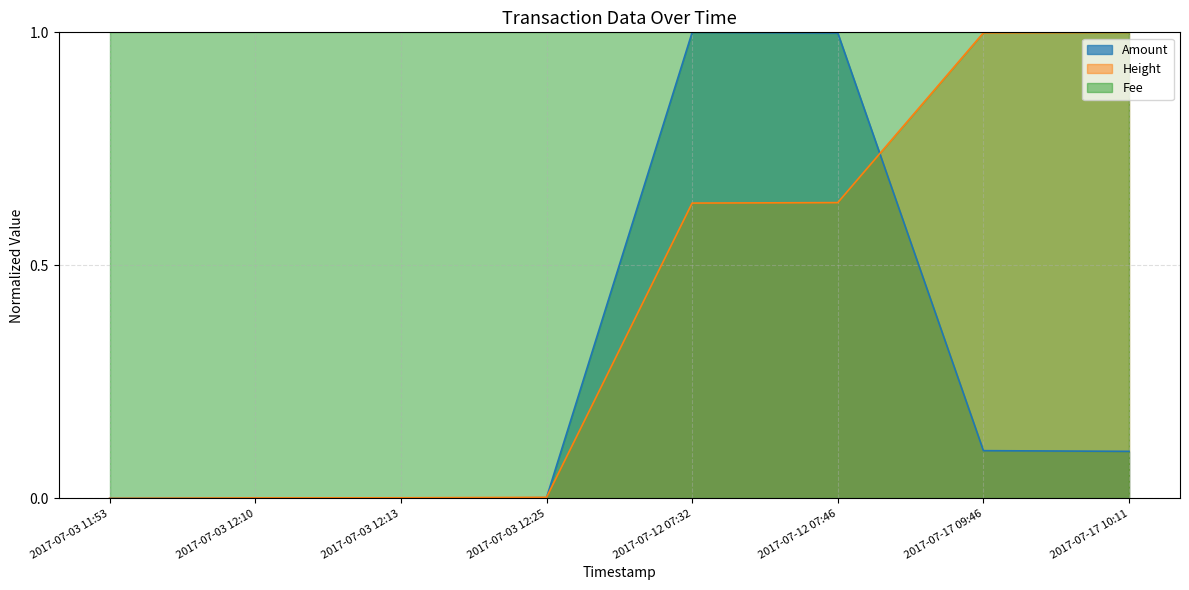

Between 2017-07-17 09:46 and 2017-07-03 12:13, which is larger?

2017-07-17 09:46